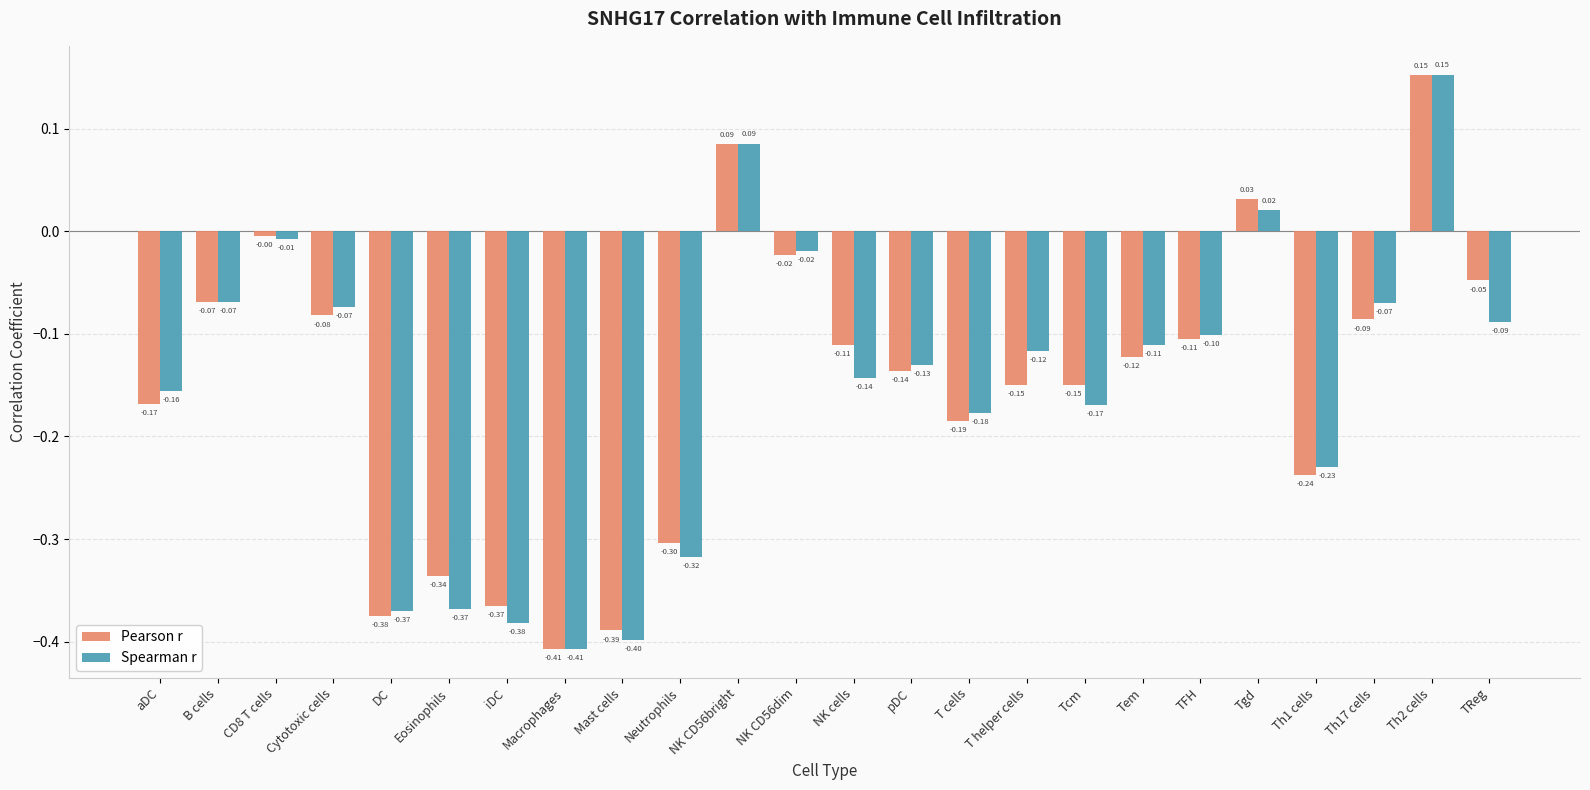

Which category has the lowest value in the Spearman r series?

Macrophages